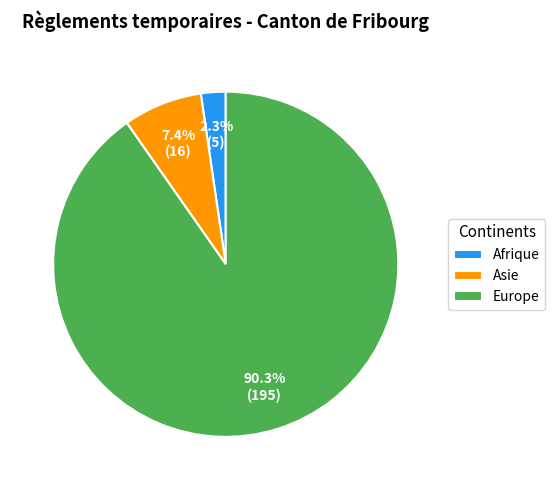

Approximately how many times larger is the value at Europe compared to Asie?

12.2